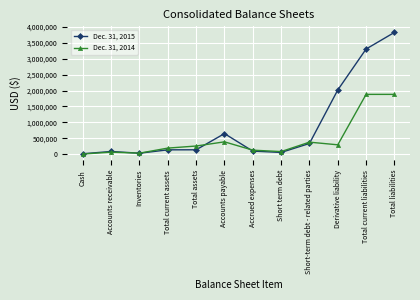

What is the difference between the second highest and minimum values in the Dec. 31, 2014 series?

1872139